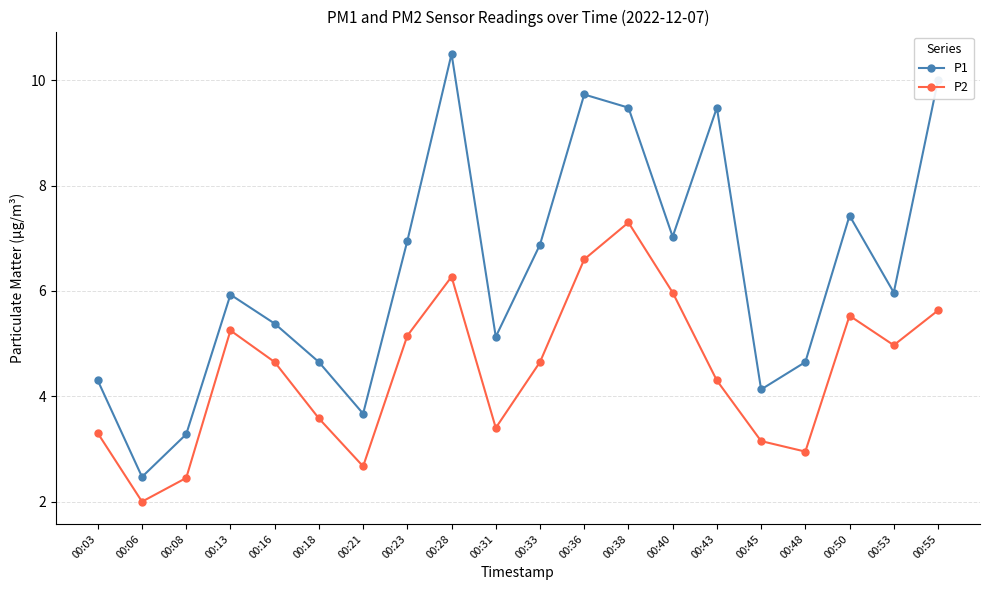

Where is P2 nearest to the value 4?

00:43